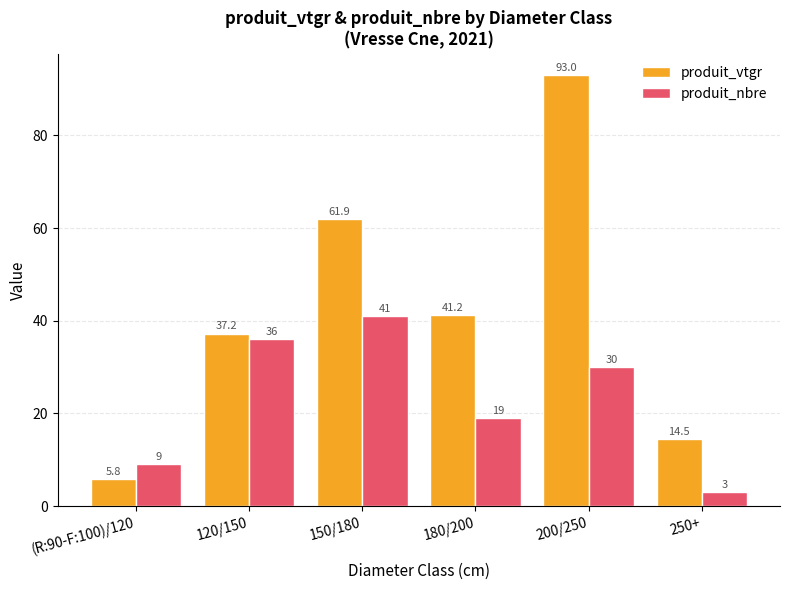

What is the total value across all series at 250+?

17.5